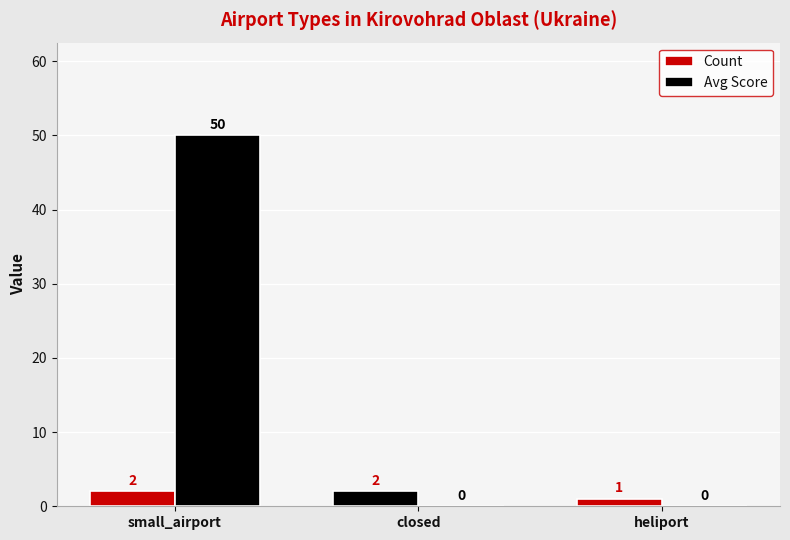

What is the total value across all series at small_airport?

52